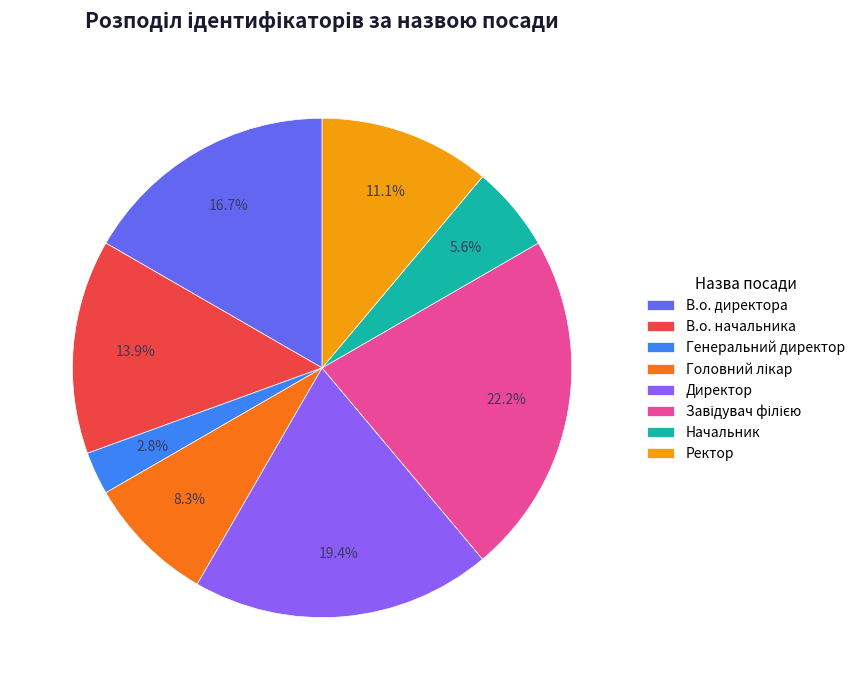

What percentage do Ректор and В.о. начальника together represent?

25.0%